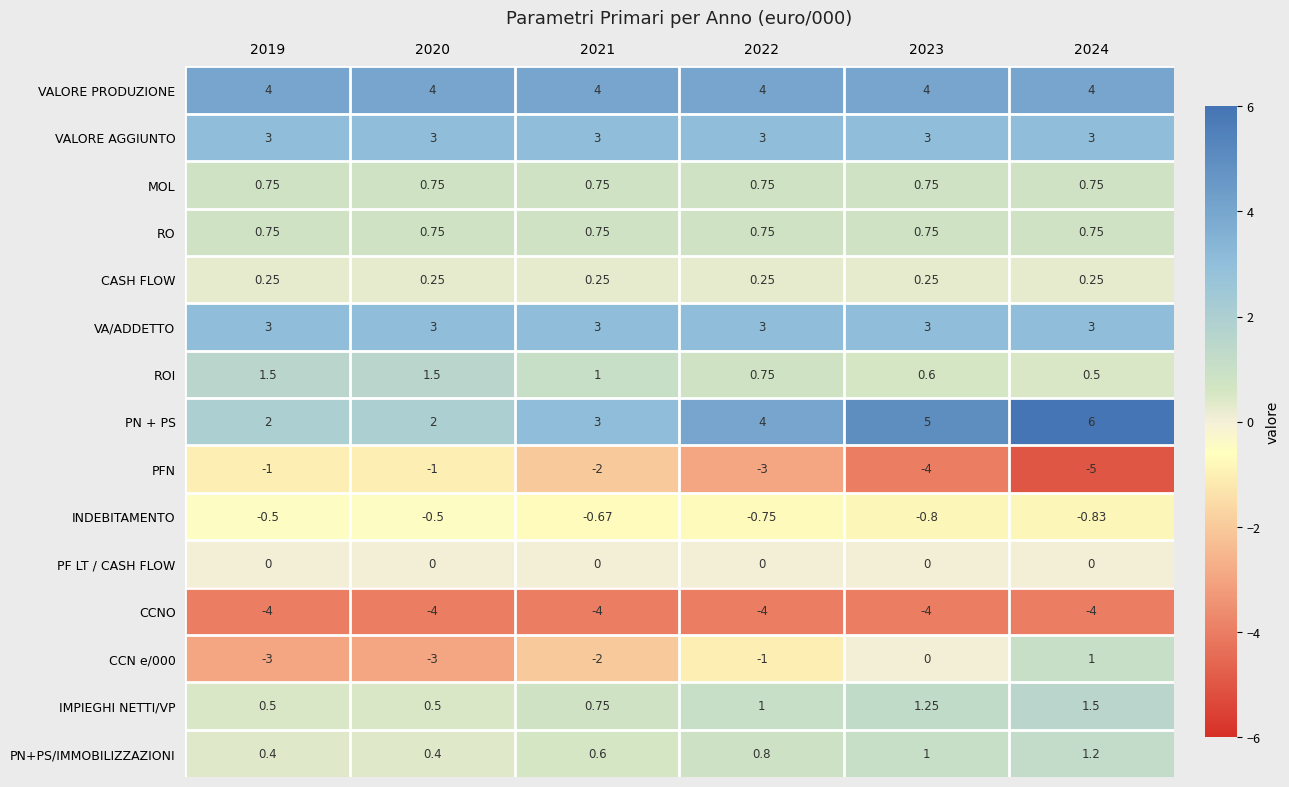

At which category is the sum across all series the highest?

2024